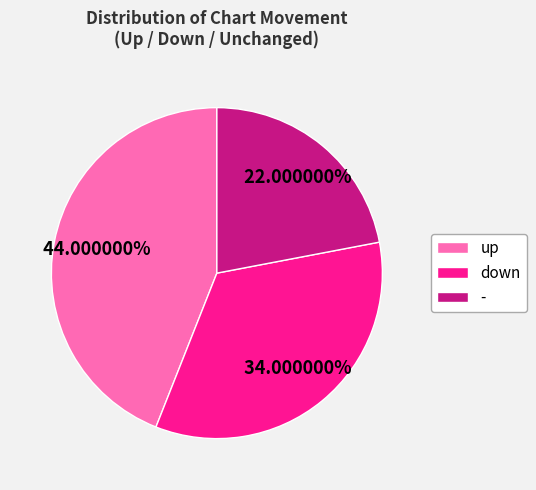

Rank the categories by value from highest to lowest.

up, down, -